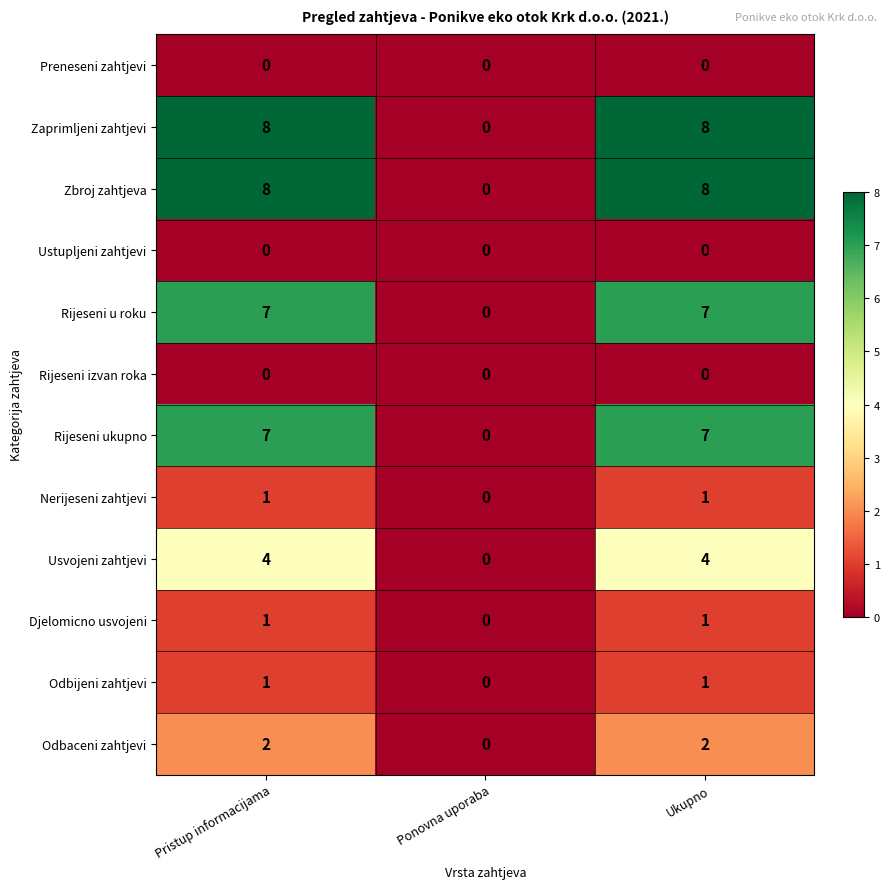

How many Rijeseni ukupno values are between 0 and 7?

3